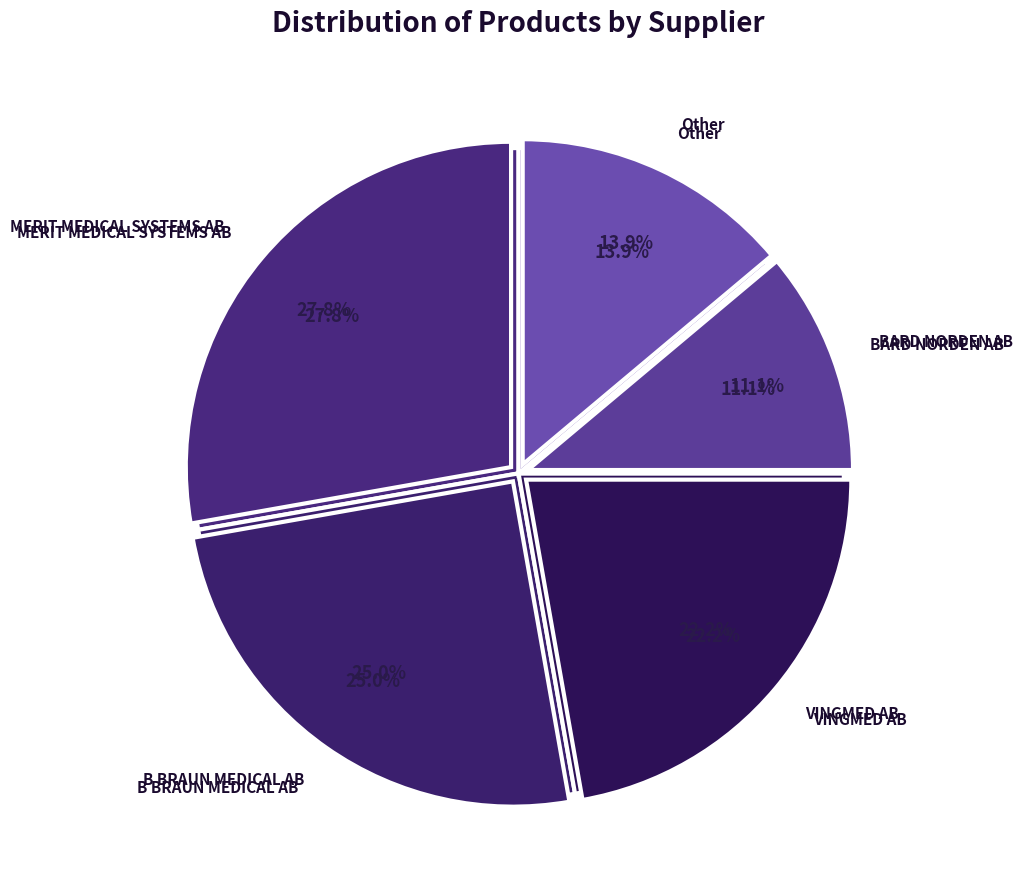

True or false: BARD NORDEN AB accounts for 3% of the total.

False